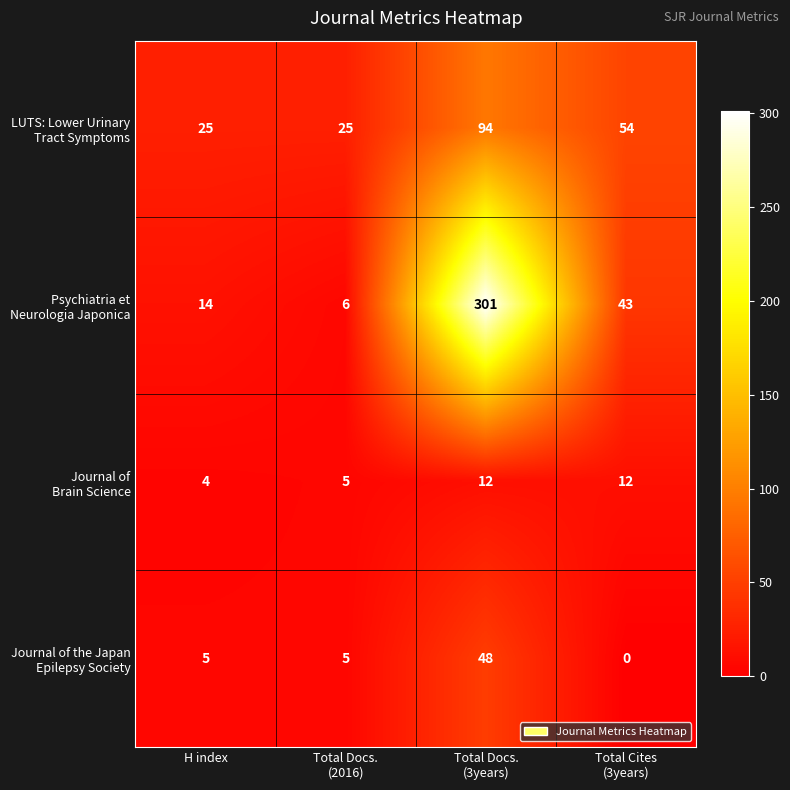

What is the total value across all series at H index?

48